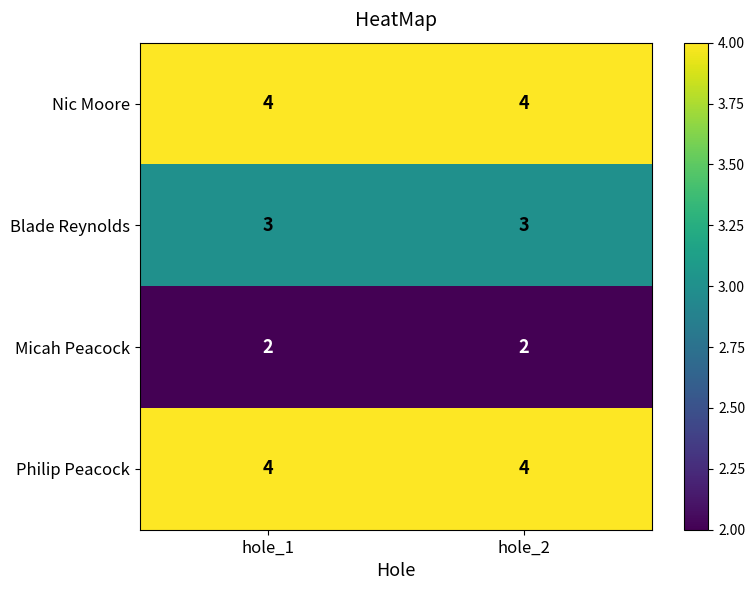

What is the total value across all series at hole_2?

13